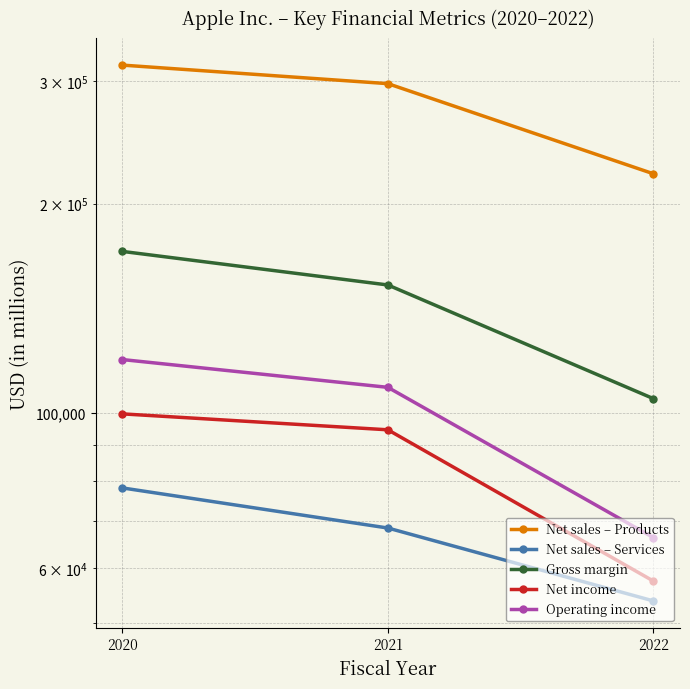

What is the spread (max minus min) of values at 2020?

238070